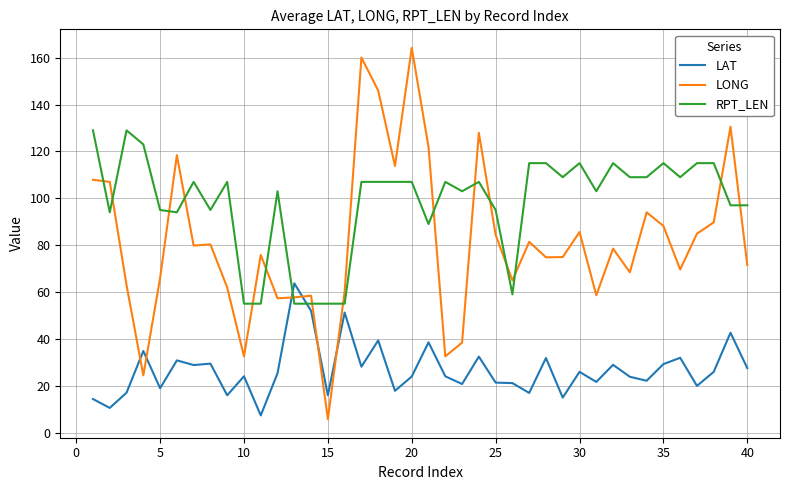

What is the highest value of the LONG series?

164.2